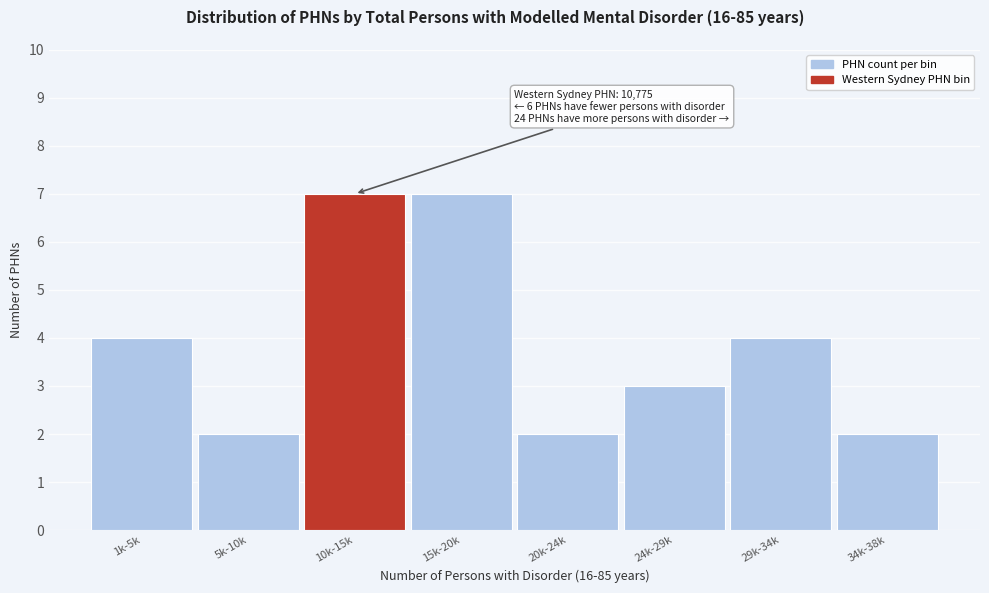

Reading right to left, list all the values displayed in this chart.

34k-38k=2	29k-34k=4	24k-29k=3	20k-24k=2	15k-20k=7	10k-15k=7	5k-10k=2	1k-5k=4